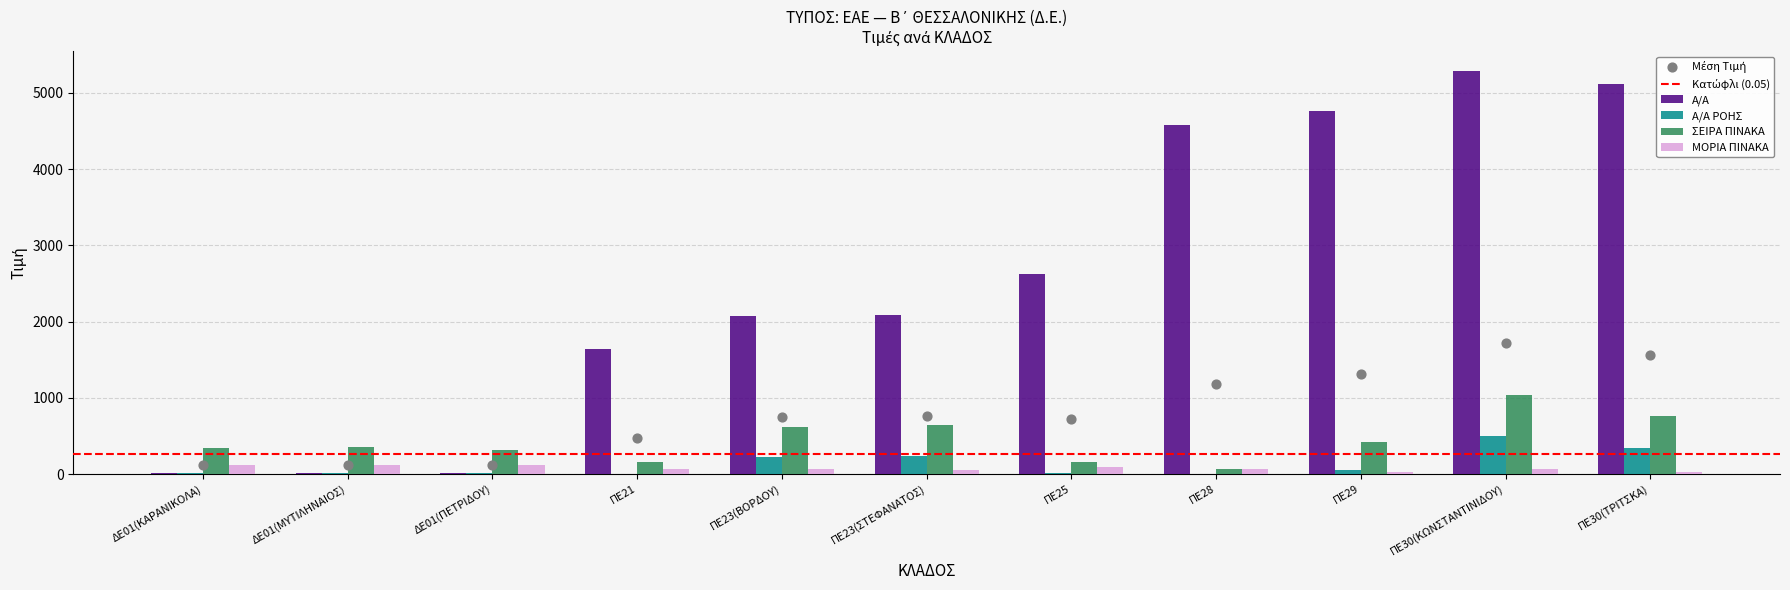

At which category is the sum across all series the highest?

ΠΕ30(ΚΩΝΣΤΑΝΤΙΝΙΔΟΥ)